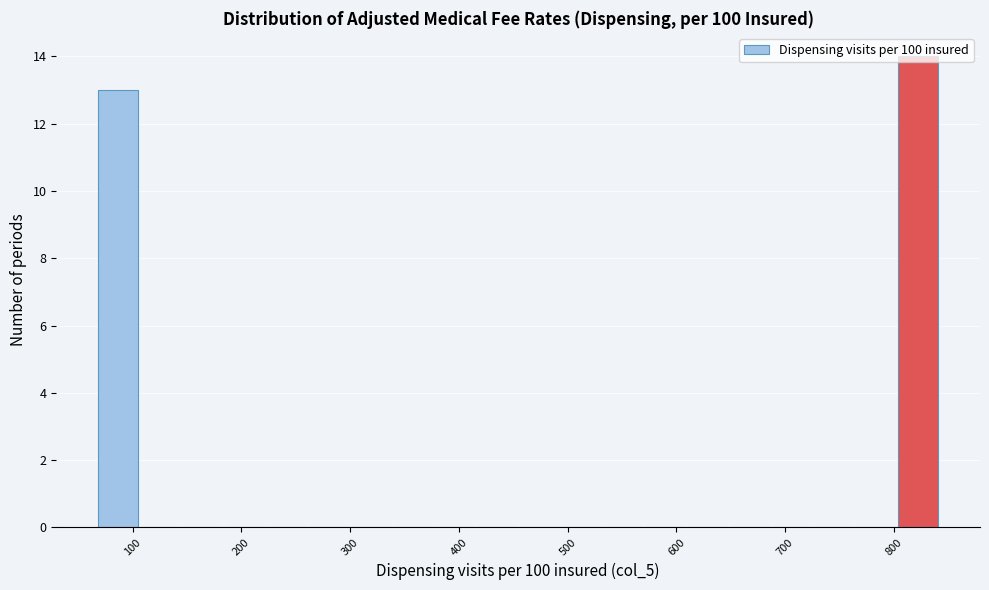

Around what value on the x-axis is the tallest bar? Give the approximate position of its centre, as read against the axis.

820